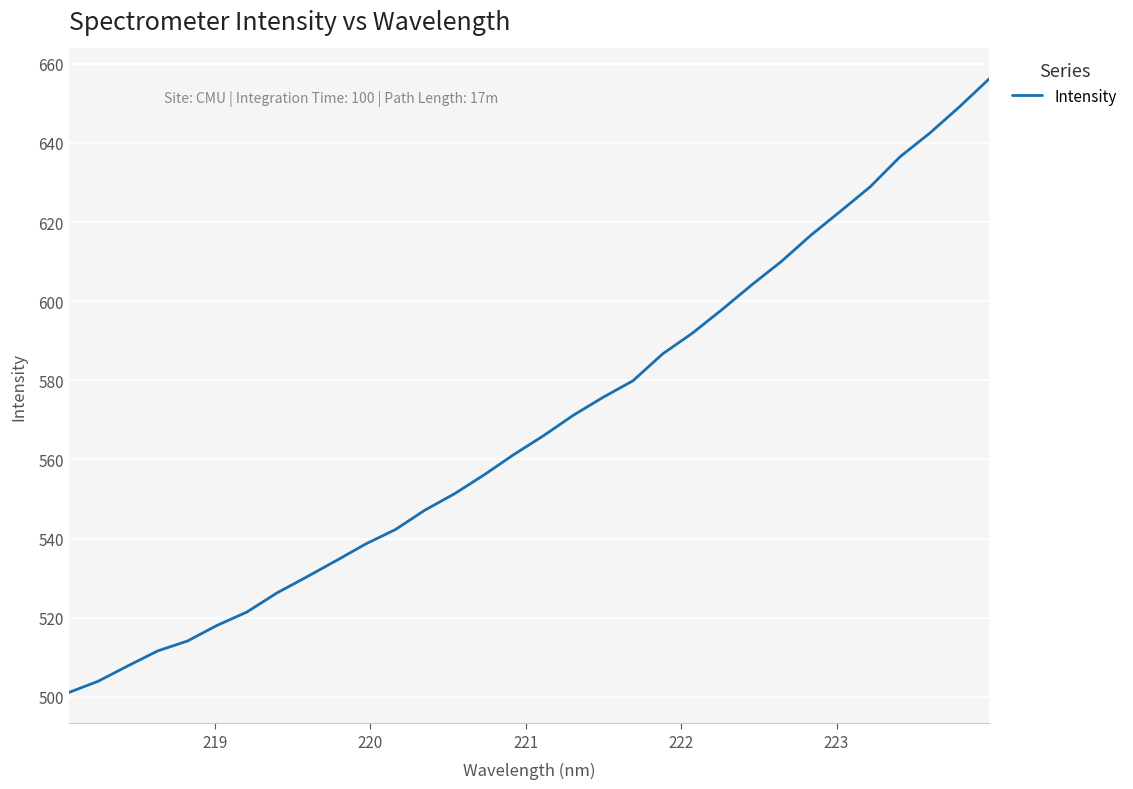

What is the minimum value shown in the chart?

501.1